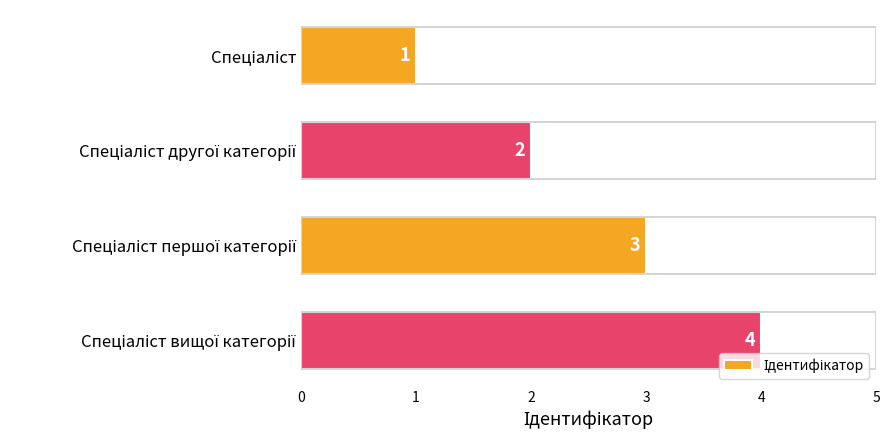

What is the value of the 3rd bar from the top?

3